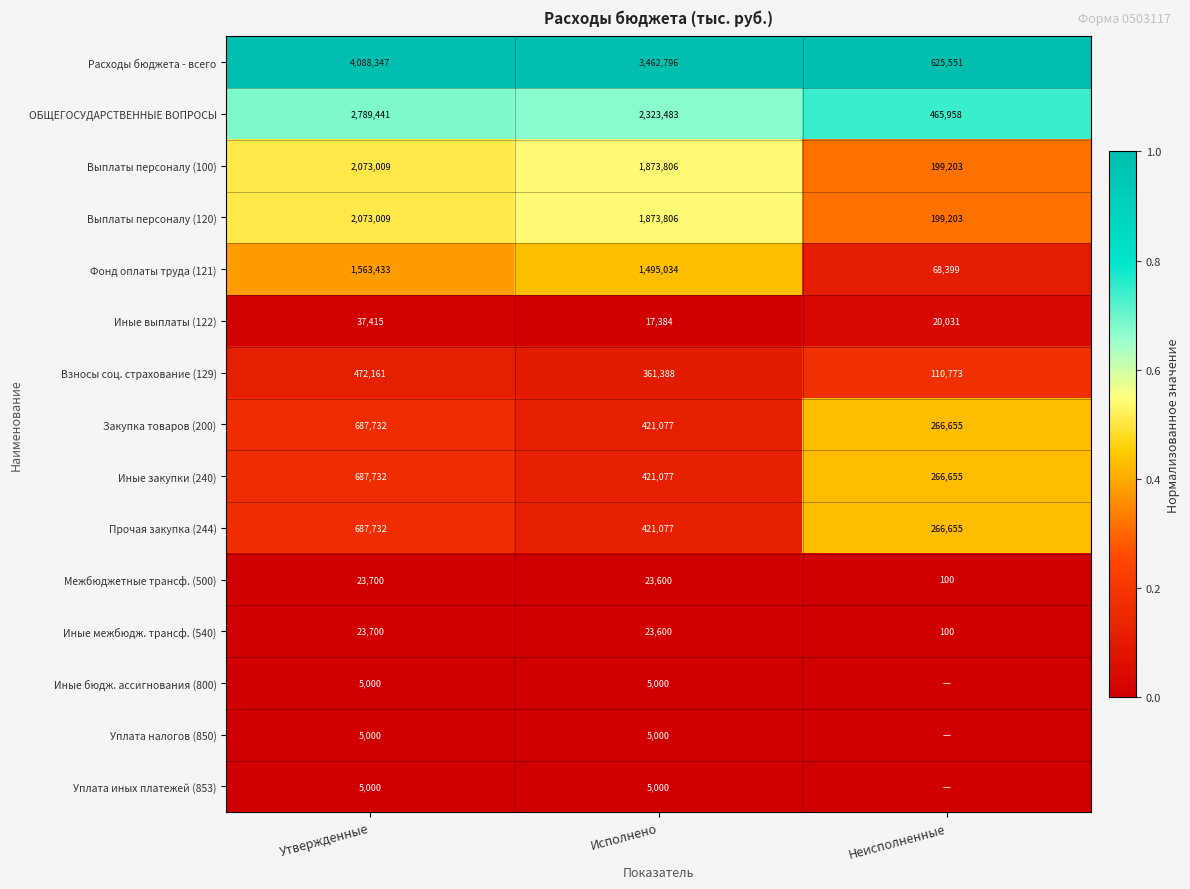

True or false: Фонд оплаты труда (121) has a value of 1495034 at Исполнено.

True